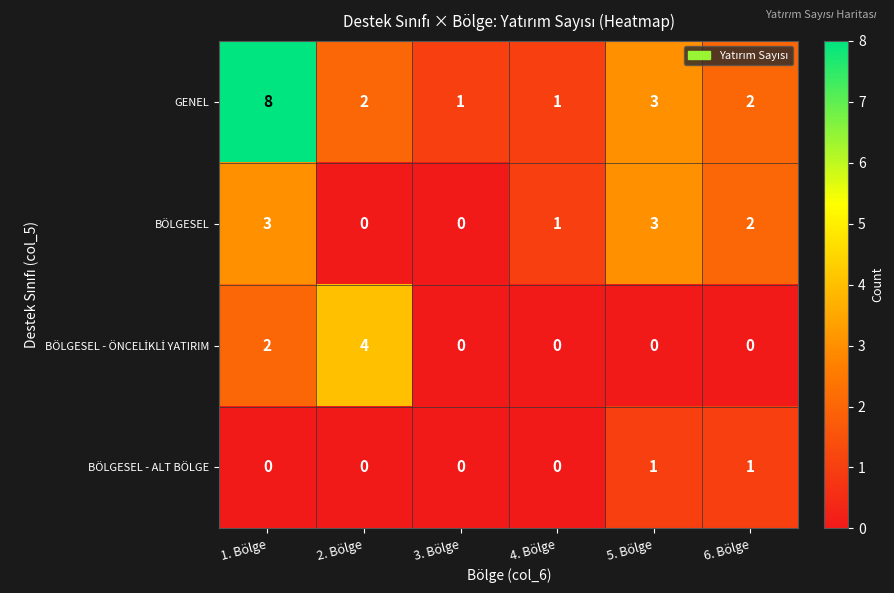

At how many categories does at least one series exceed 7?

1